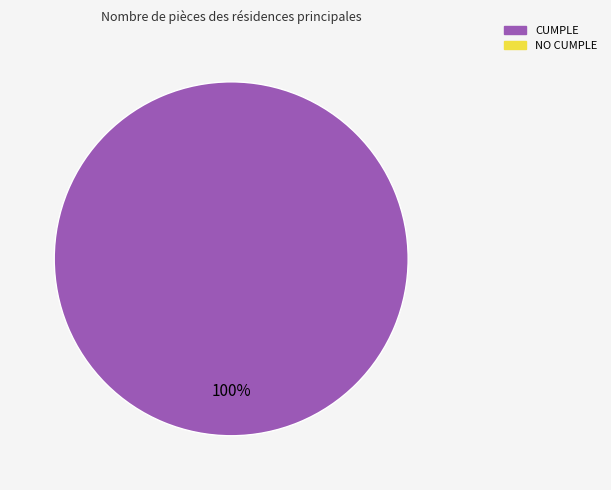

Does any single category account for the majority?

Yes